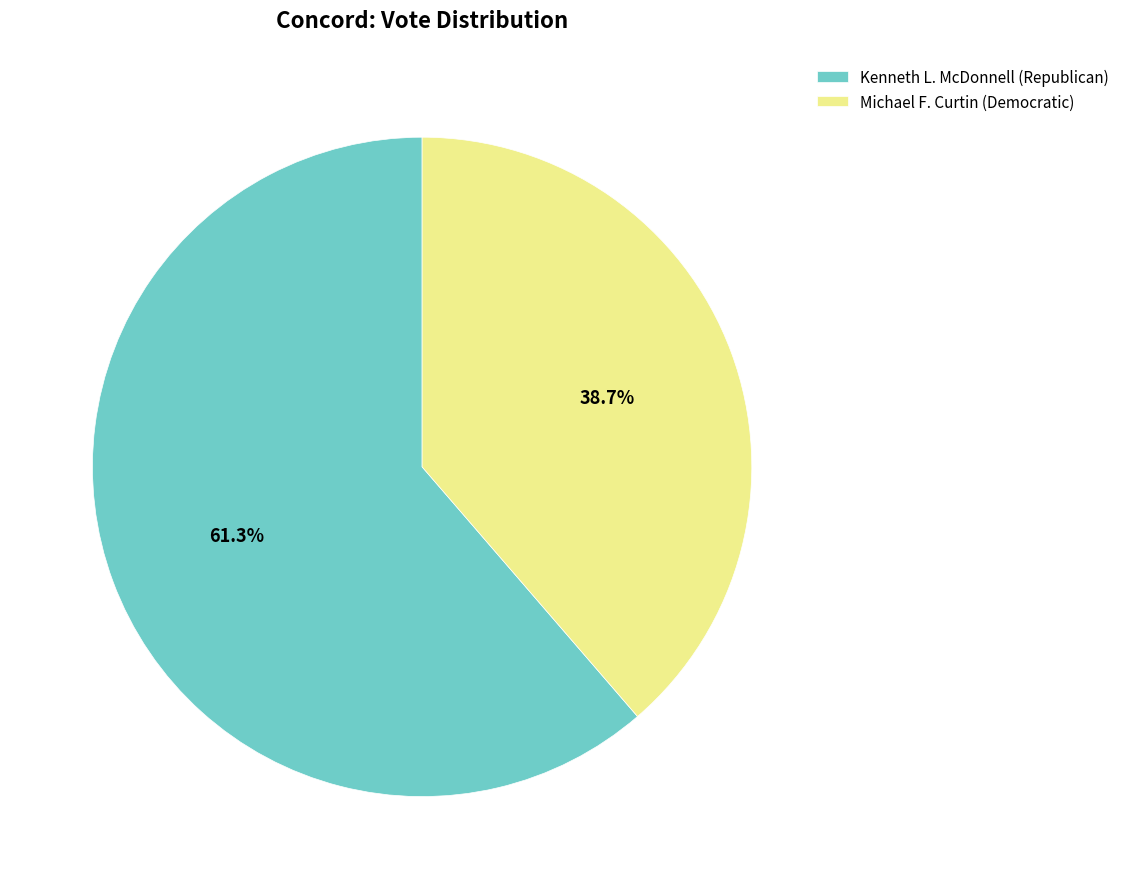

Between Michael F. Curtin (Democratic) and Kenneth L. McDonnell (Republican), which is larger?

Kenneth L. McDonnell (Republican)